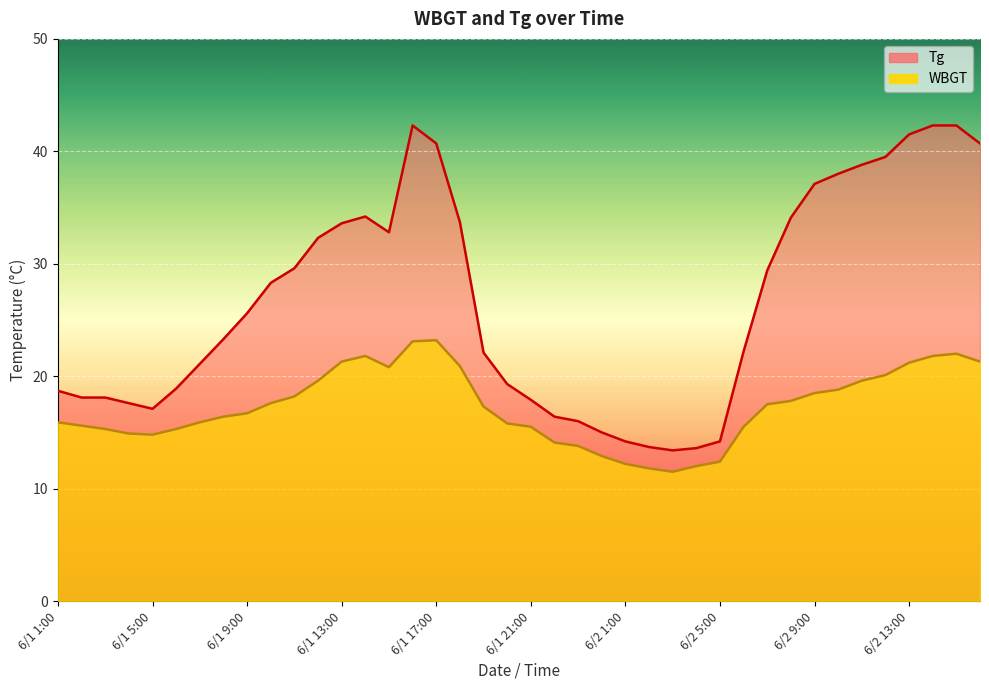

Reading left to right, extract all data points from this chart.

Tg: 18.7	18.1	18.1	17.6	17.1	18.9	21.1	23.3	25.6	28.3	29.6	32.3	33.6	34.2	32.8	42.3	40.7	33.7	22.1	19.3	17.9	16.4	16.0	15.0	14.2	13.7	13.4	13.6	14.2	22.2	29.4	34.1	37.1	38.0	38.8	39.5	41.5	42.3	42.3	40.7
WBGT: 15.9	15.6	15.3	14.9	14.8	15.3	15.9	16.4	16.7	17.6	18.2	19.6	21.3	21.8	20.8	23.1	23.2	20.9	17.3	15.8	15.5	14.1	13.8	12.9	12.2	11.8	11.5	12.0	12.4	15.5	17.5	17.8	18.5	18.8	19.6	20.1	21.2	21.8	22.0	21.3